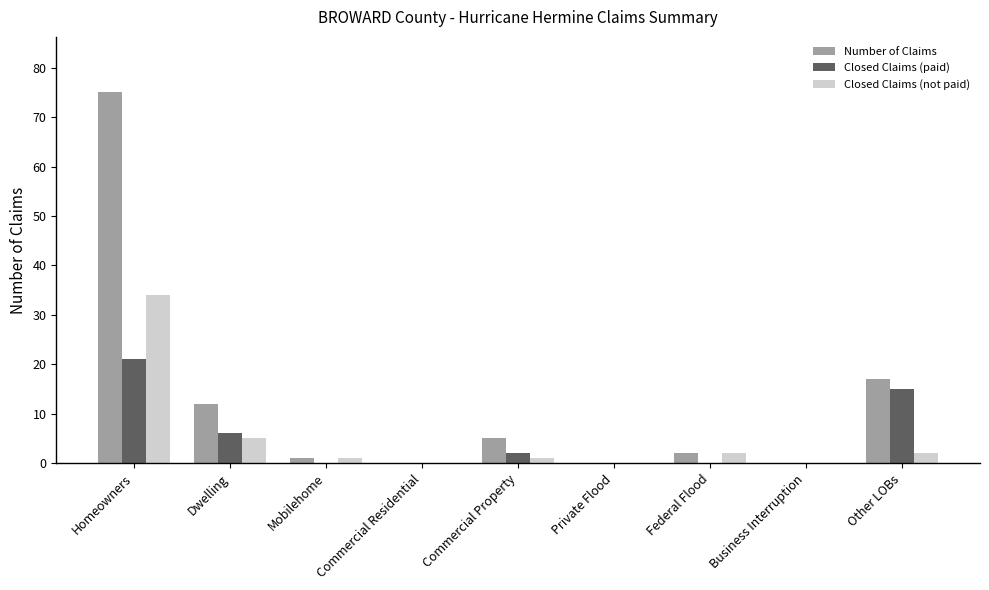

Which series has the largest total across all categories?

Number of Claims